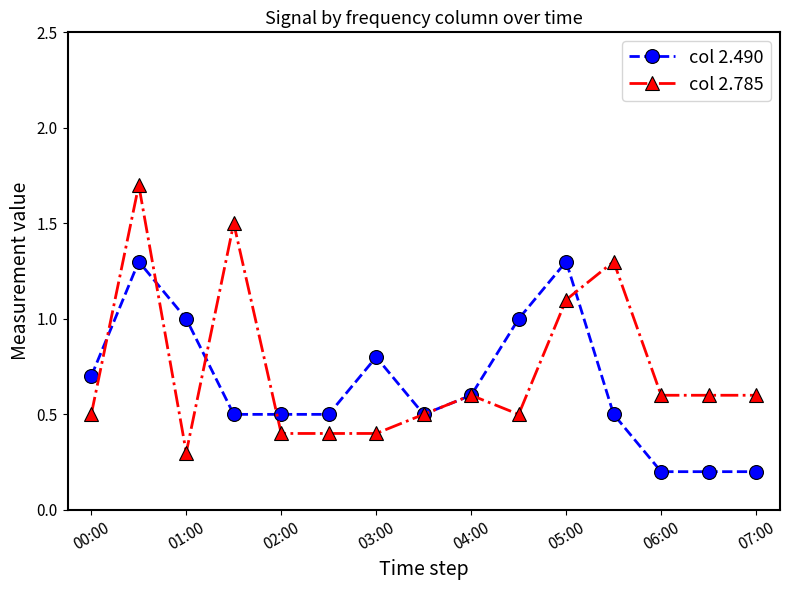

List the series in order of their peak value, highest first.

col 2.785, col 2.490